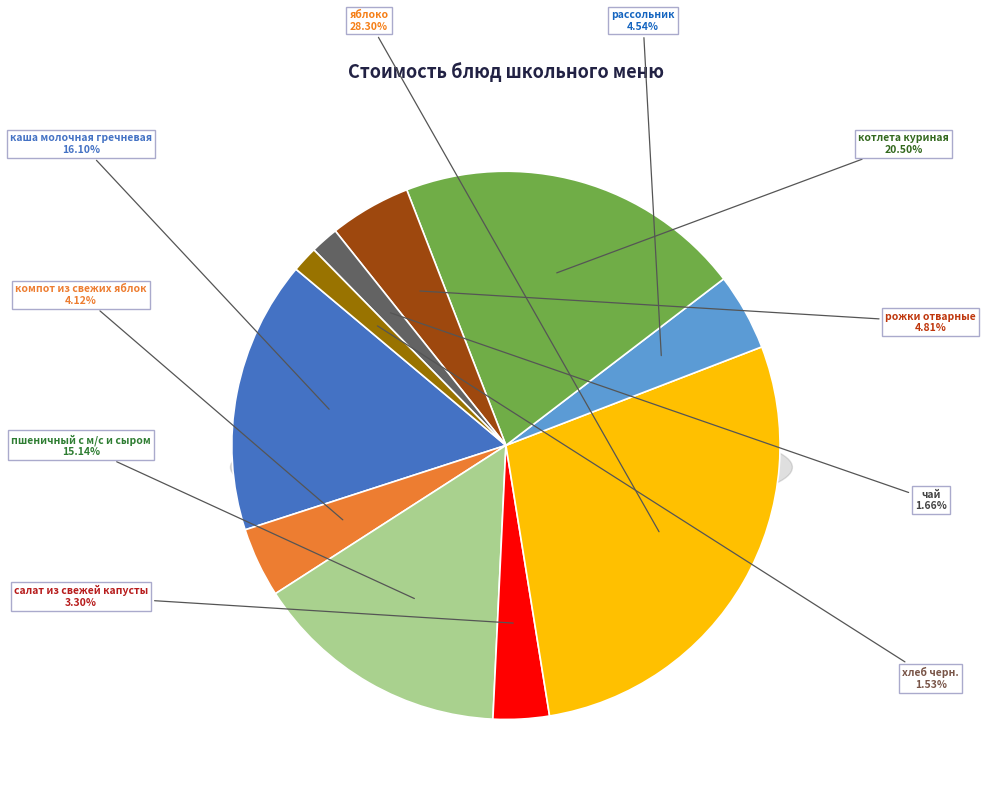

Is the sum of яблоко and салат из свежей капусты greater than half?

No